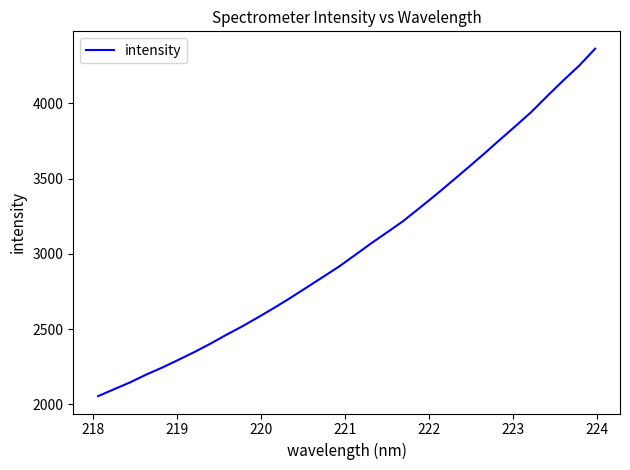

What is the smallest value displayed?

2055.2